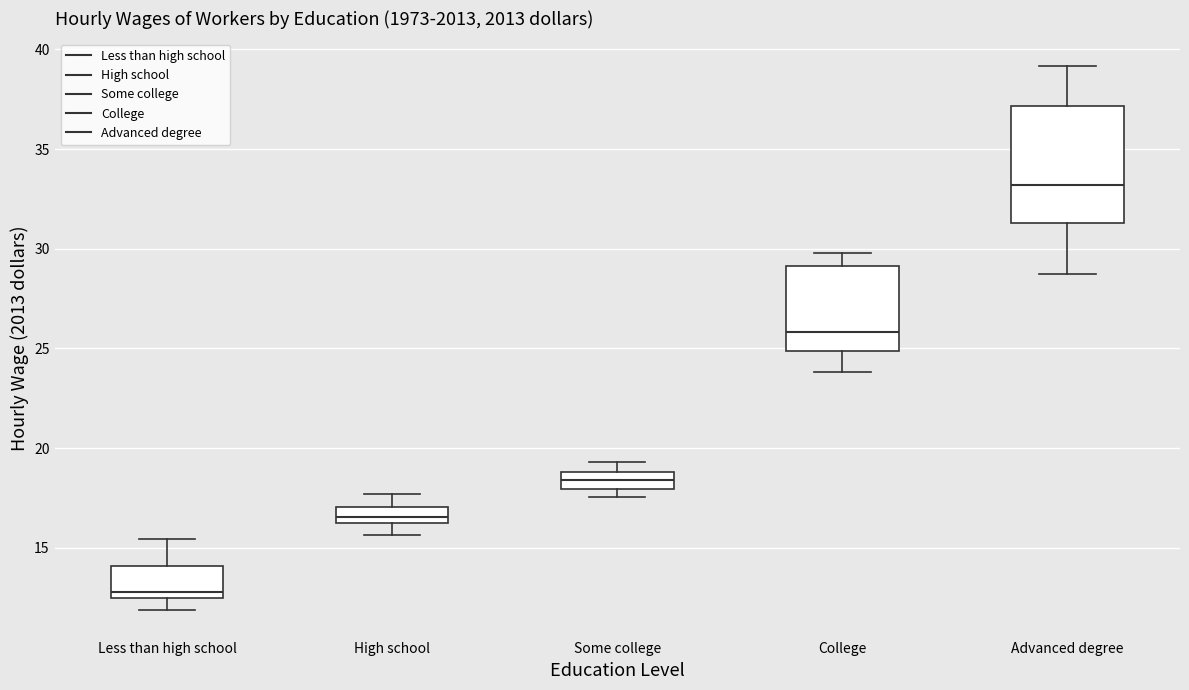

Which box is the tallest, from its lower edge to its upper edge?

Advanced degree